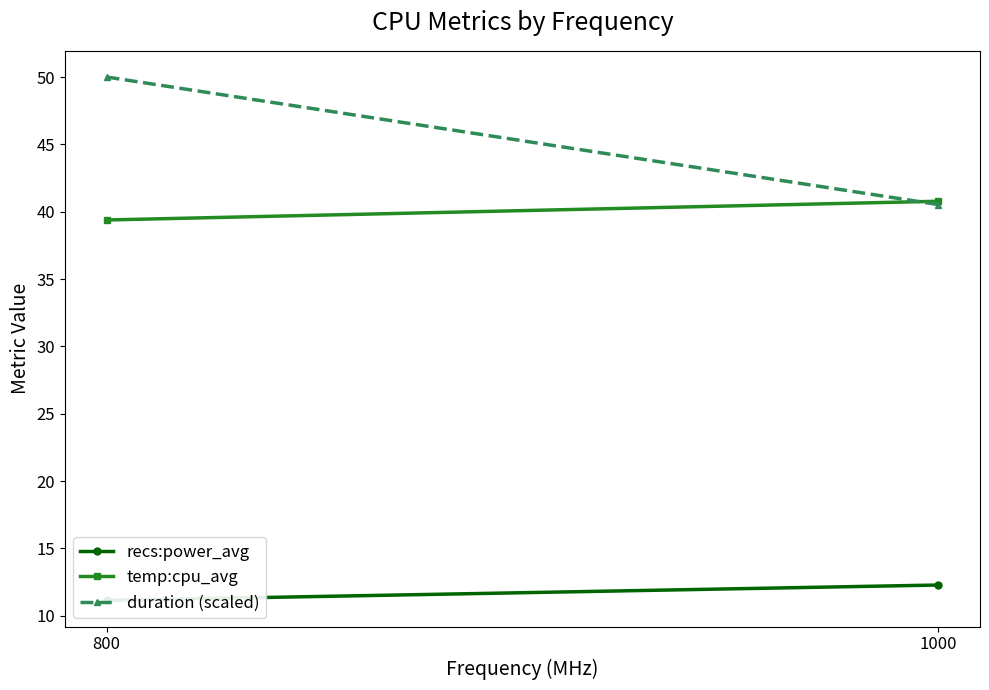

Reading left to right, extract all data points from this chart.

recs:power_avg: 800=11.1	1000=12.3
temp:cpu_avg: 800=39.4	1000=40.8
duration (scaled): 800=50.0	1000=40.5